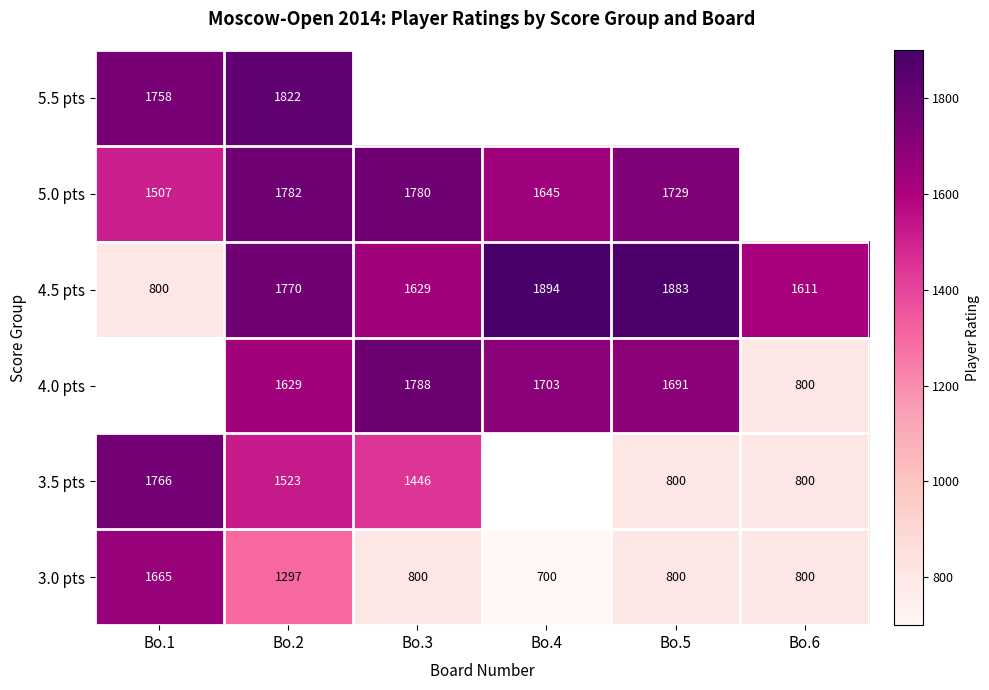

At which label is 3.0 pts closest to 1182?

Bo.2